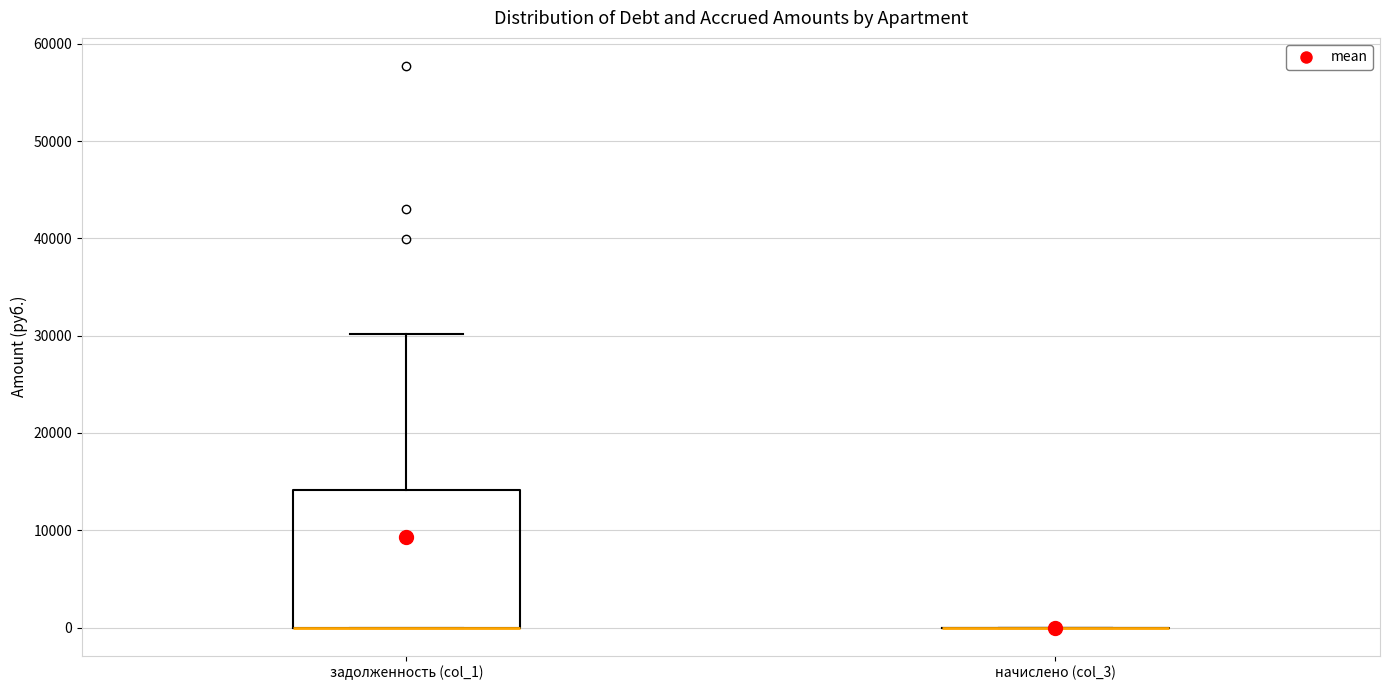

Reading left to right, transcribe this box plot: for each box, give where its median line is, the range the box spans, and where its two whiskers end, as read against the y-axis. The values are not printed on the chart, so give them approximately, as read against the axis.

задолженность (col_1): median 0 (drawn on the box's lower edge), box 0 to 14000, whiskers 0 to 30000
начислено (col_3): box collapsed to a line at 0, whiskers 0 to 0